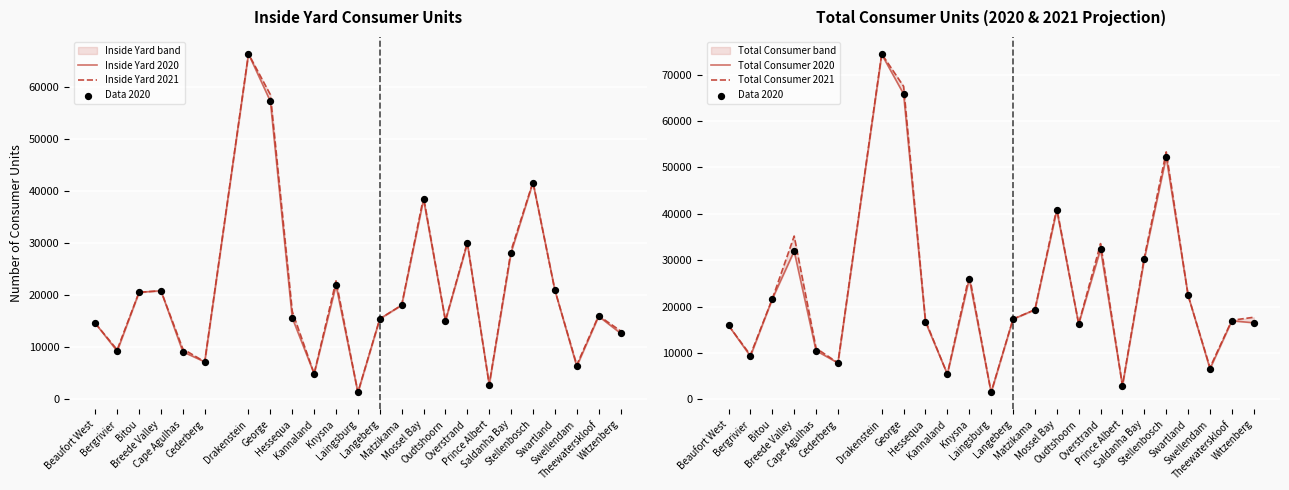

Which series reaches the minimum Y coordinate?

Inside Yard 2020